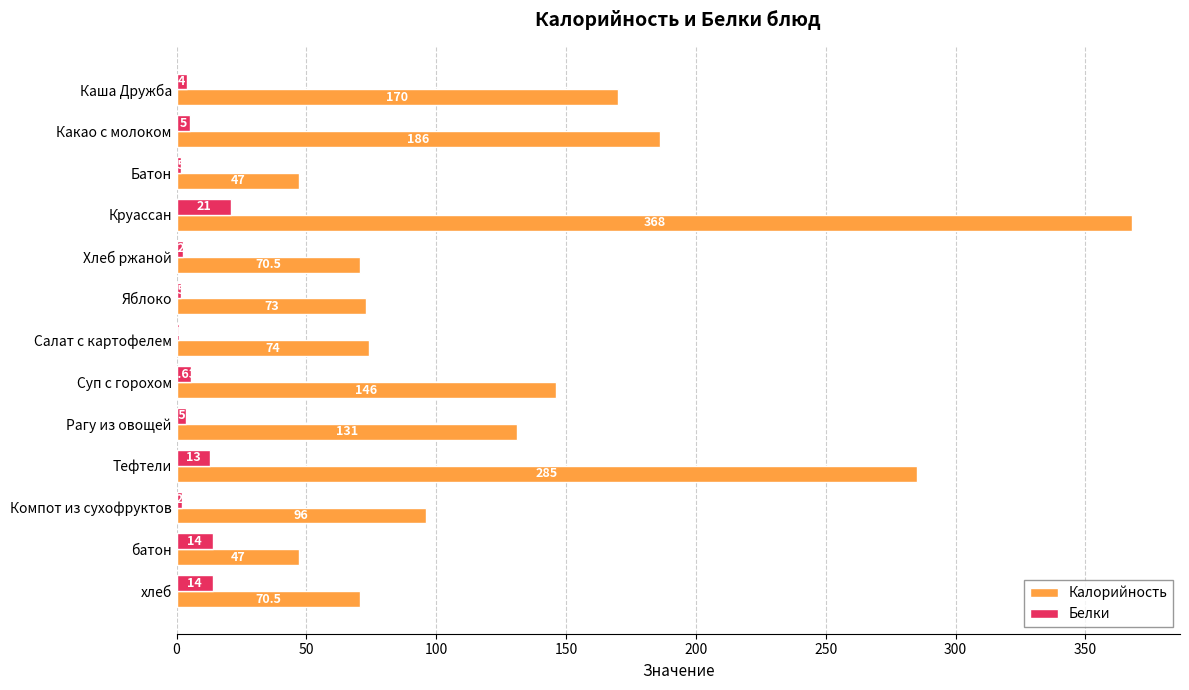

How many categories are shown in the chart?

13